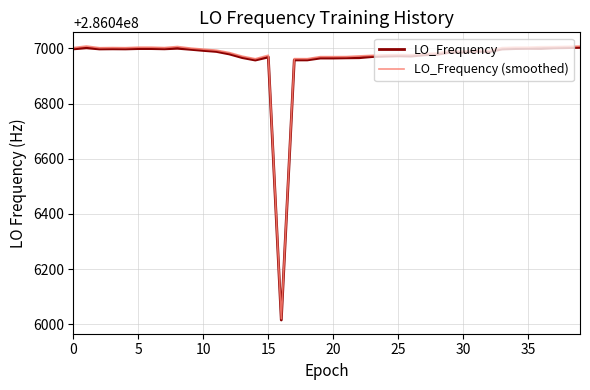

What is the highest value of the LO_Frequency series?

286047003.9